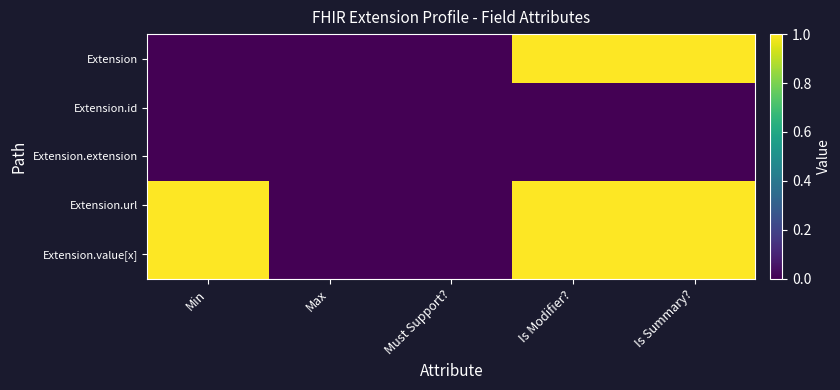

Reading left to right, list all the values displayed in this chart.

Extension: Min=0	Max=0	Must Support?=0	Is Modifier?=1	Is Summary?=1
Extension.id: Min=0	Max=0	Must Support?=0	Is Modifier?=0	Is Summary?=0
Extension.extension: Min=0	Max=0	Must Support?=0	Is Modifier?=0	Is Summary?=0
Extension.url: Min=1	Max=0	Must Support?=0	Is Modifier?=1	Is Summary?=1
Extension.value[x]: Min=1	Max=0	Must Support?=0	Is Modifier?=1	Is Summary?=1